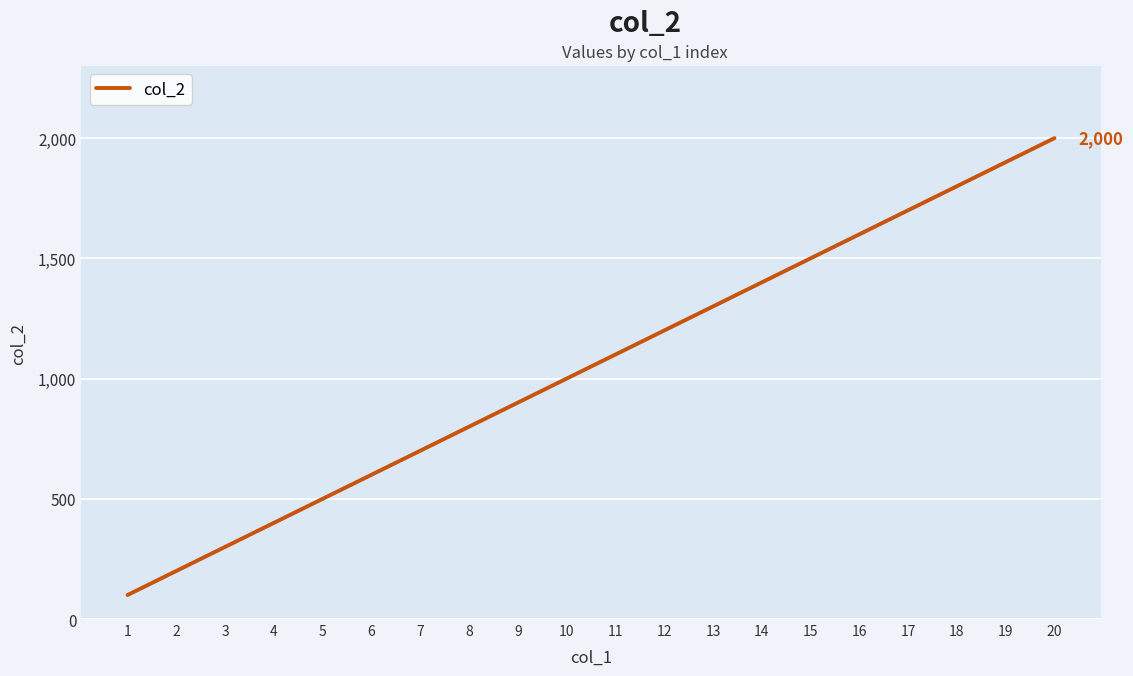

True or false: the data has more than 2 interior local peaks.

False